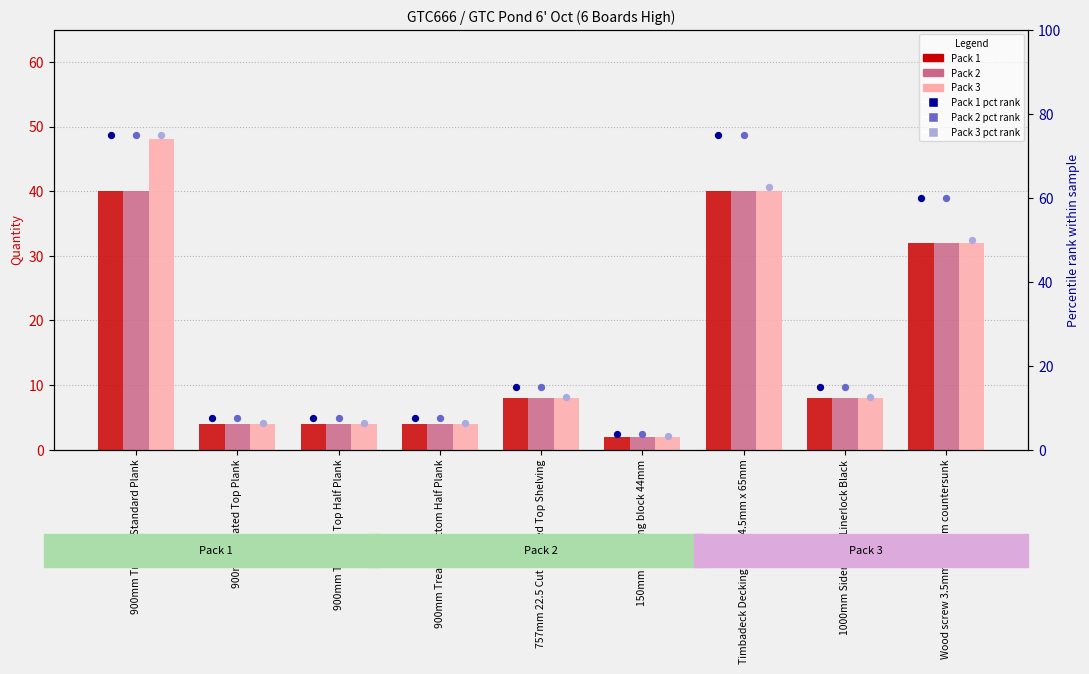

Which series has the largest Y range (max minus min)?

Pack 3 (pct rank)